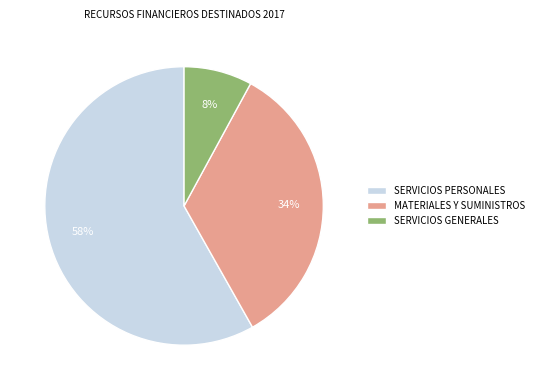

Is it true that SERVICIOS GENERALES is 8% of the pie?

True